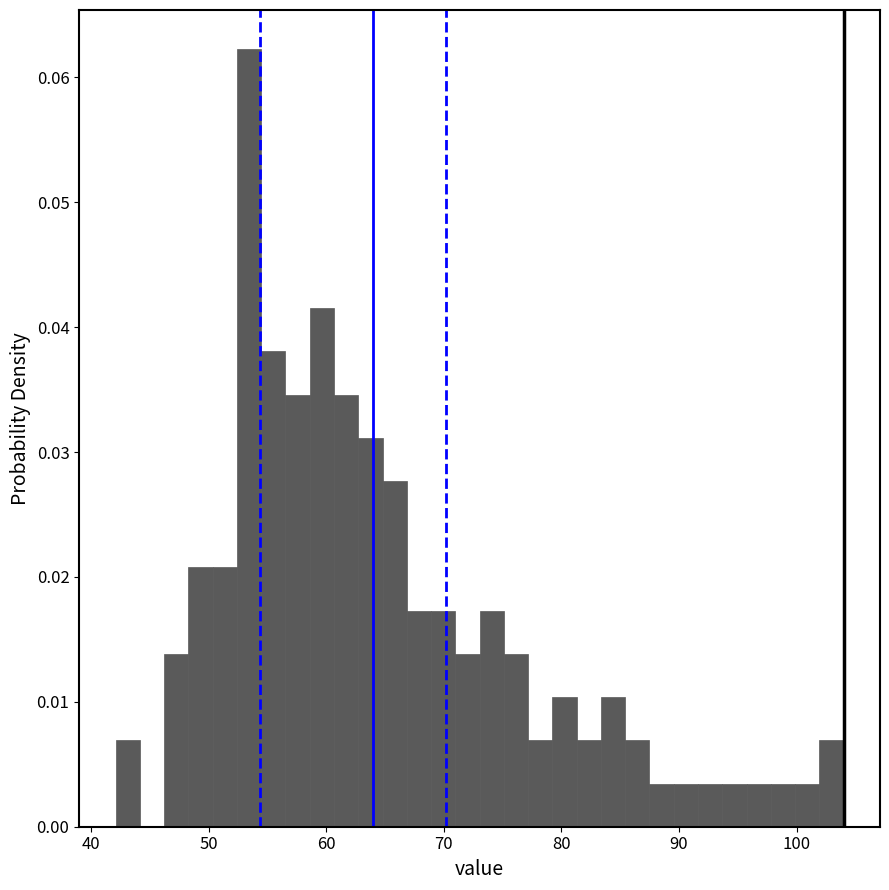

Around what value on the x-axis is the tallest bar? Give the approximate position of its centre, as read against the axis.

53